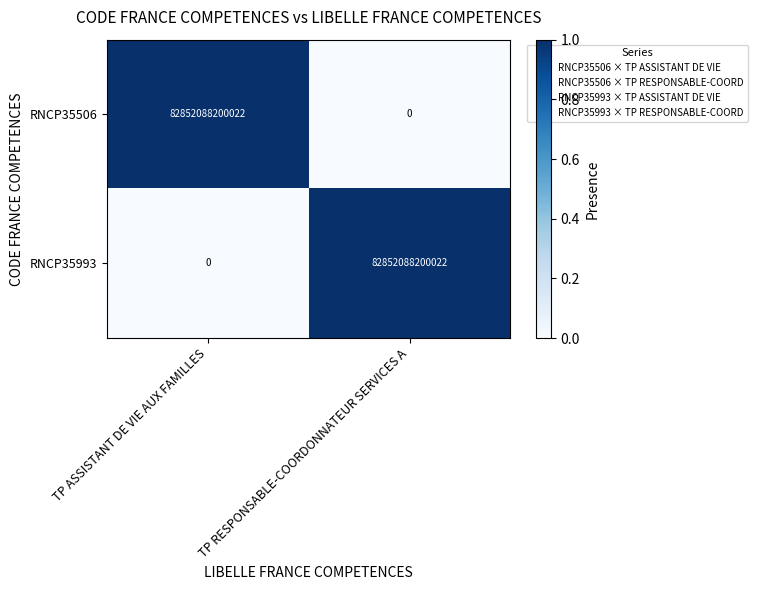

Is the value of RNCP35506 at TP ASSISTANT DE VIE AUX FAMILLES greater than the value of RNCP35993 at TP ASSISTANT DE VIE AUX FAMILLES?

Yes